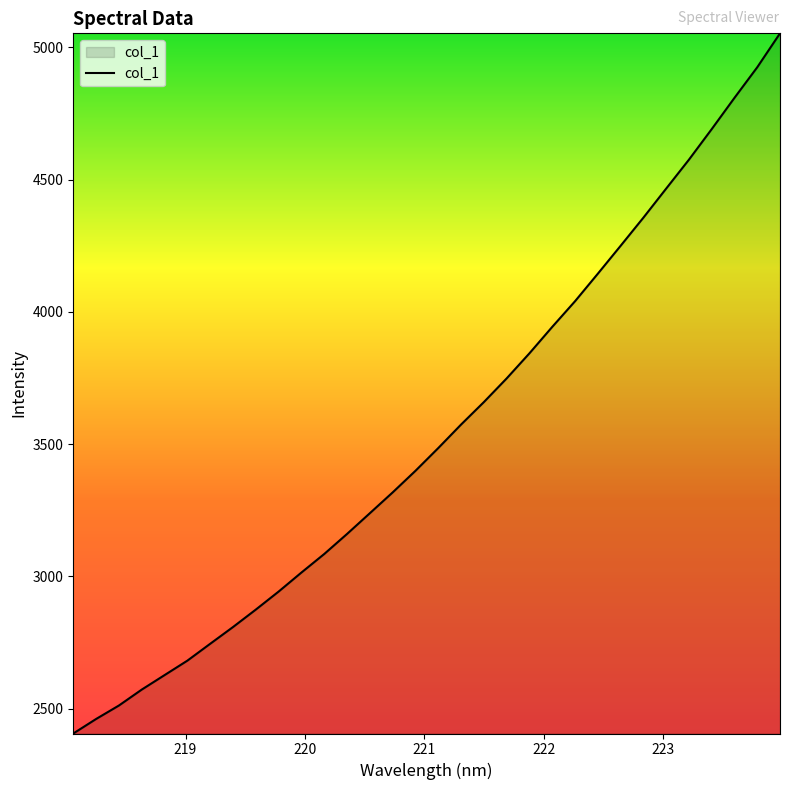

Reading left to right, list all the values displayed in this chart.

2406.3	2461.2	2512.1	2572.2	2627.0	2681.7	2745.4	2808.7	2874.7	2942.8	3014.8	3084.8	3160.6	3238.9	3317.5	3399.2	3485.1	3573.9	3658.8	3748.3	3843.2	3943.0	4039.9	4143.9	4249.3	4355.7	4465.6	4574.9	4690.4	4808.6	4924.2	5052.5